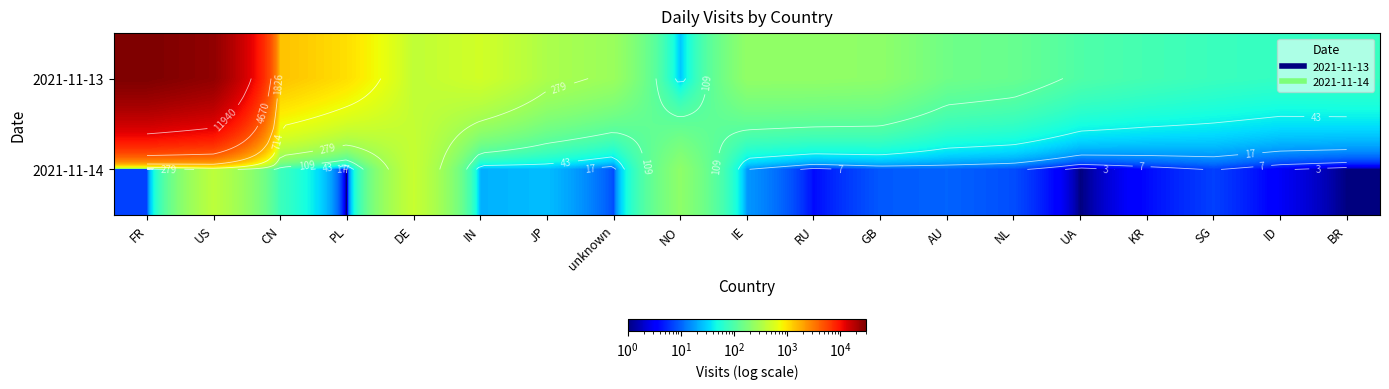

Which series has the widest spread of values?

2021-11-13